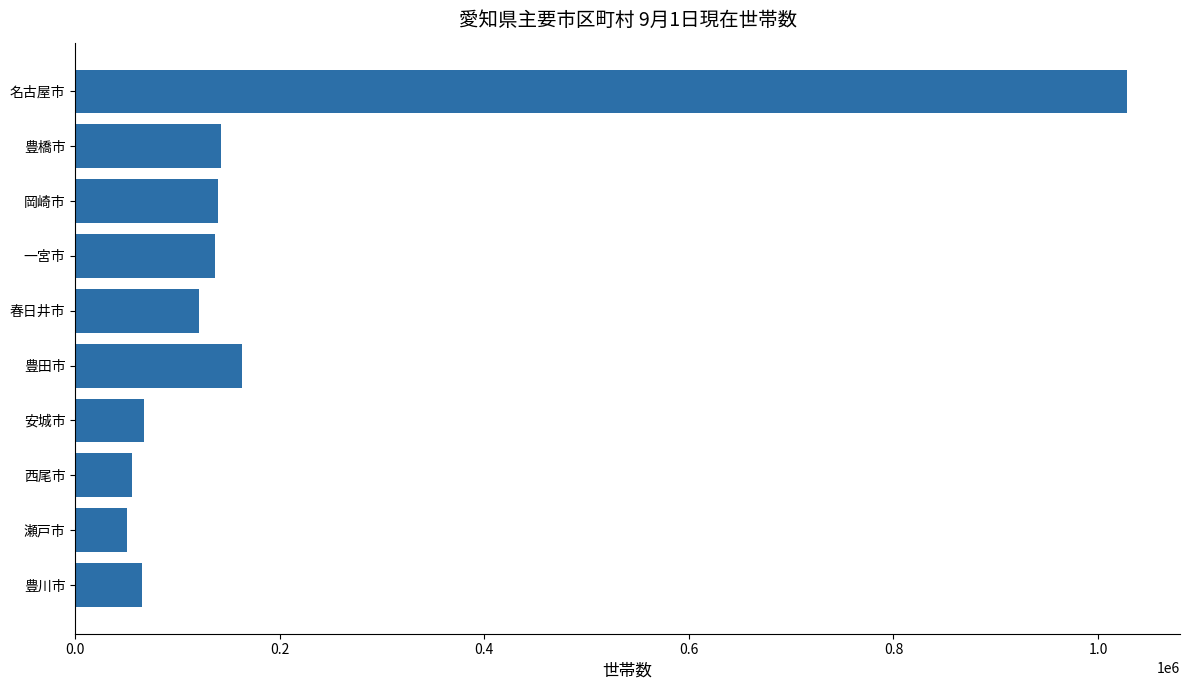

Which has a higher value, 西尾市 or 豊田市?

豊田市